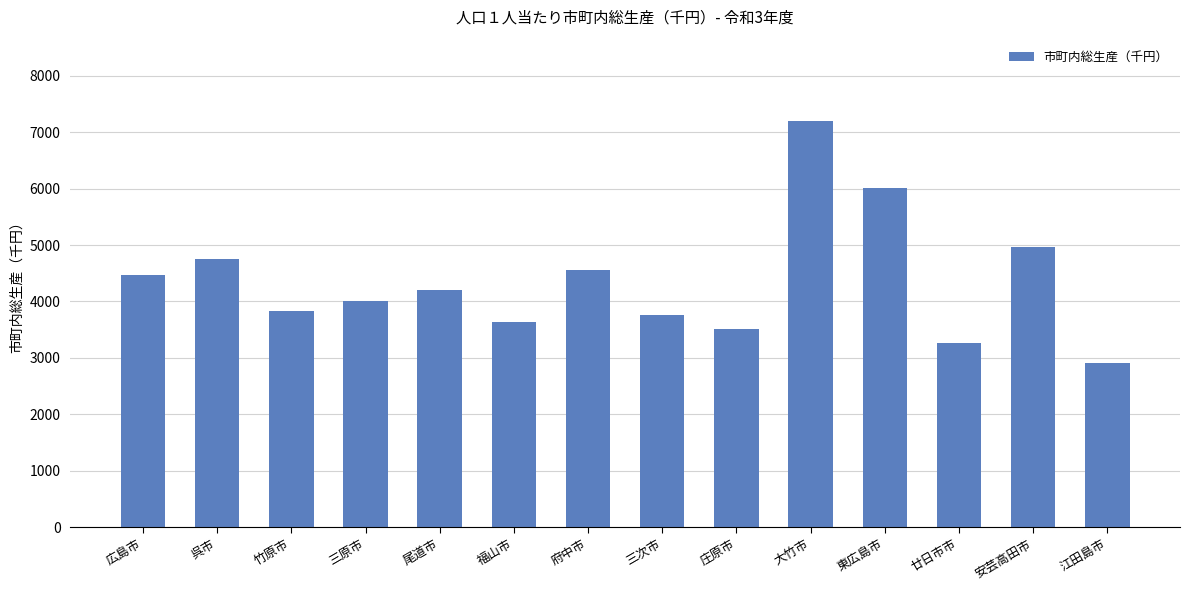

What is the ratio of the value at 府中市 to the value at 広島市?

1.0